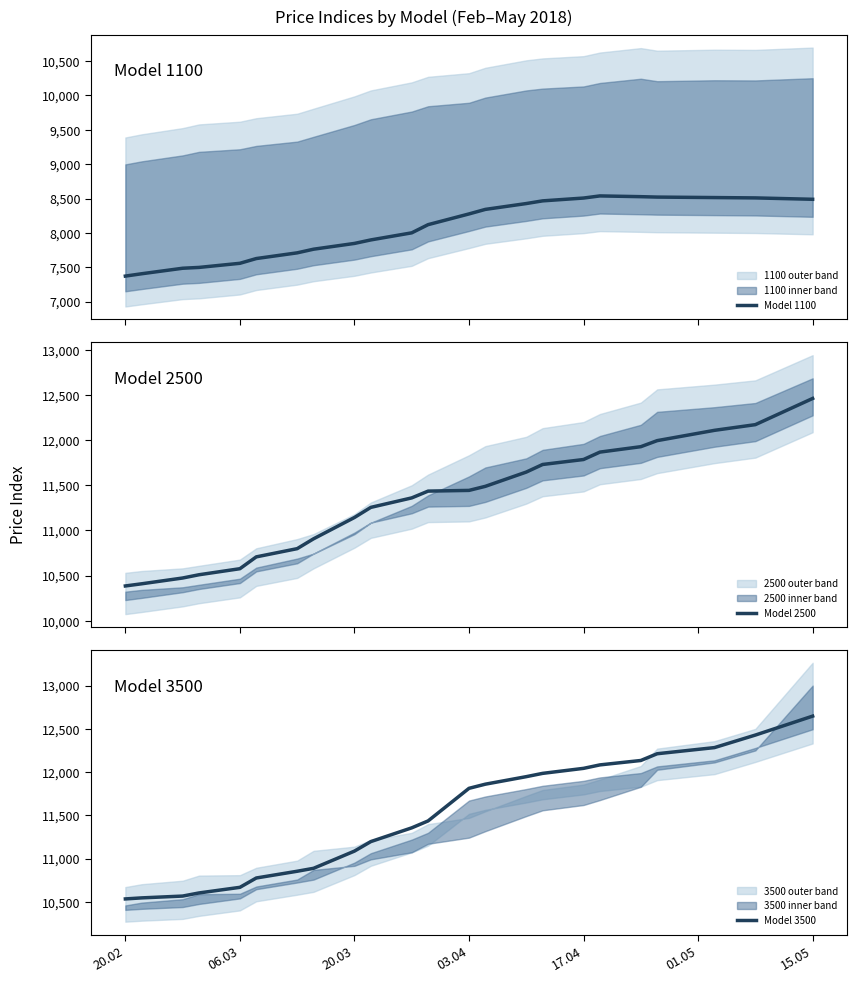

Reading right to left, list all the values displayed in this chart.

Model 1100: 8490	8510	8515	8522	8528	8539	8508	8467	8428	8343	8277	8121	8002	7899	7848	7764	7711	7628	7559	7499	7487	7407	7373
Model 2500: 12462	12172	12109	11995	11928	11868	11786	11731	11647	11489	11444	11436	11361	11256	11144	10908	10799	10708	10577	10510	10474	10410	10386
Model 3500: 12648	12429	12284	12213	12135	12084	12044	11986	11948	11861	11813	11436	11356	11197	11087	10888	10854	10776	10668	10603	10567	10546	10534